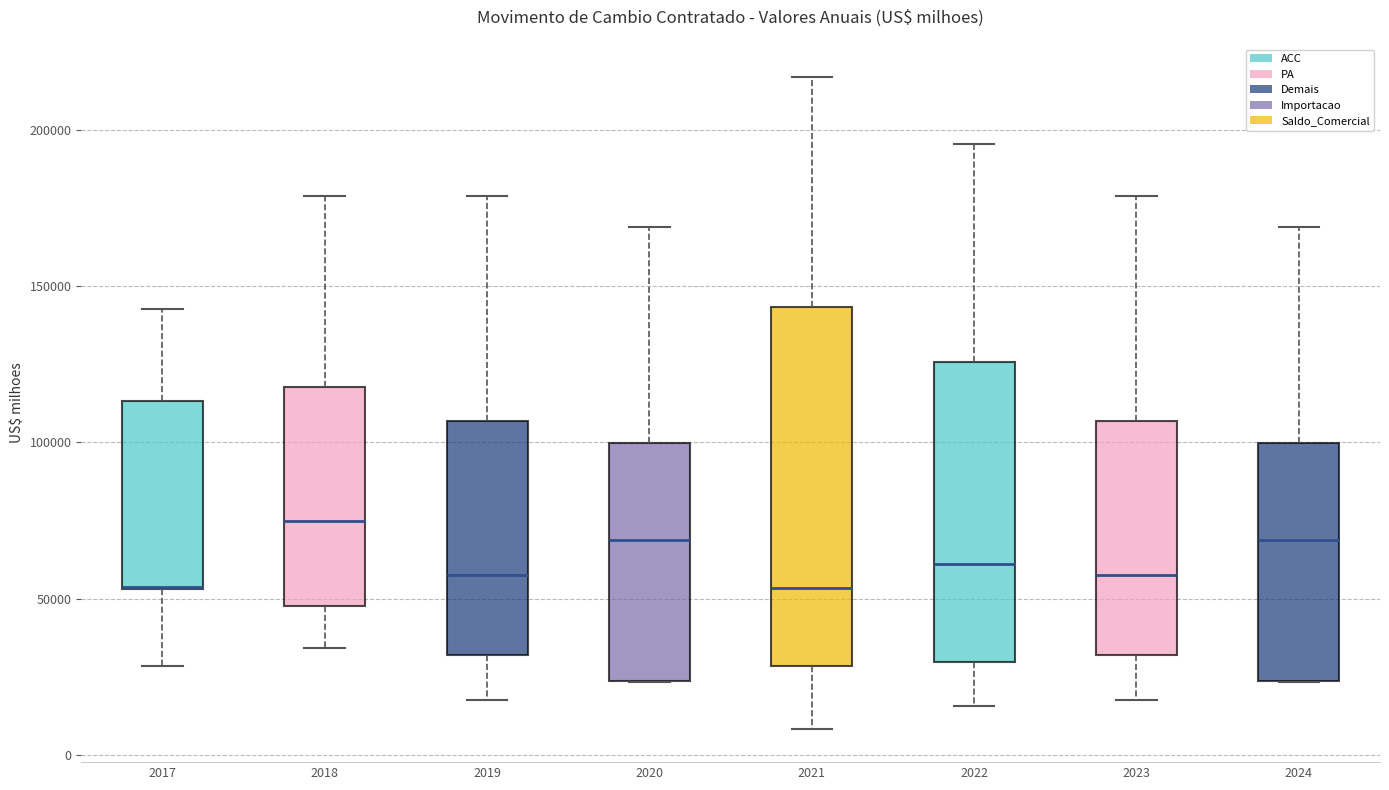

Where does the lower whisker of the box at x = 2017 end on the y-axis? The values are not printed on the chart, so give them approximately, as read against the axis.

30000